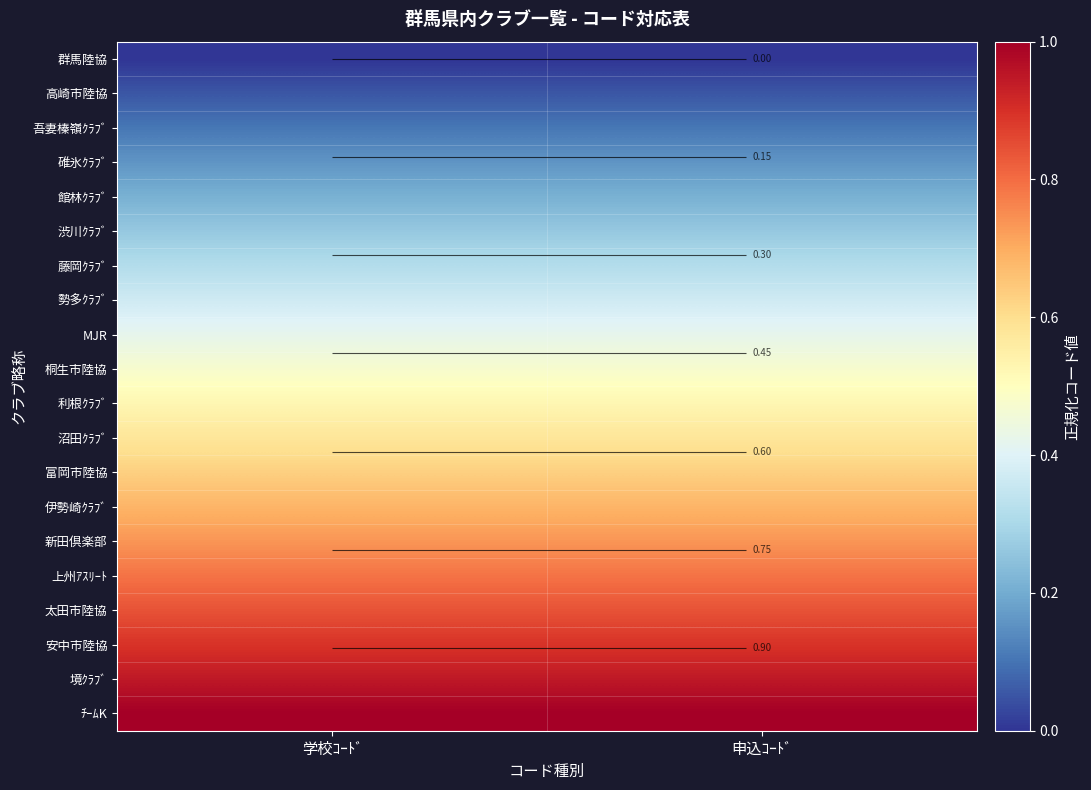

The value of 富岡市陸協 at 学校ｺｰﾄﾞ is 0.6. True or false?

True